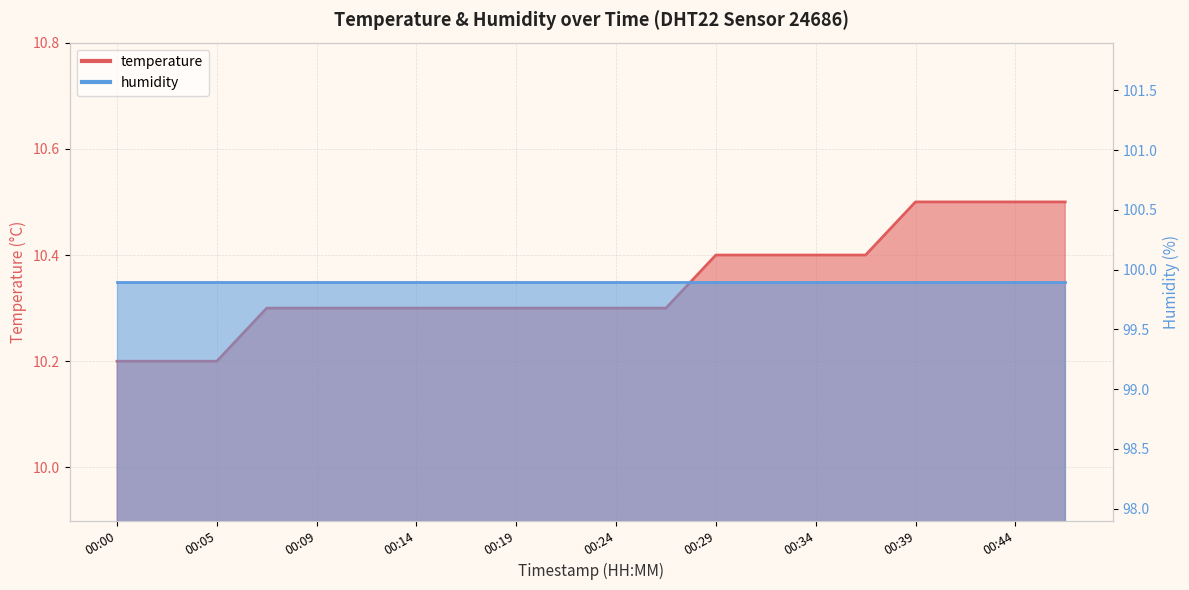

Is it true that the value at 00:19 is 10.3?

True